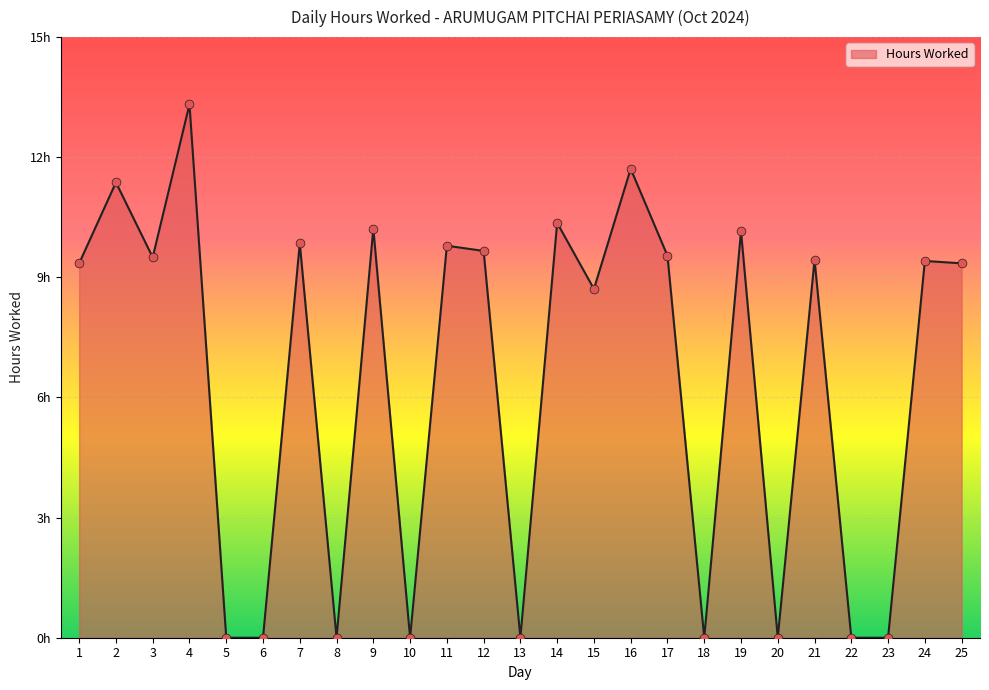

Which has a higher value, 15 or 20?

15